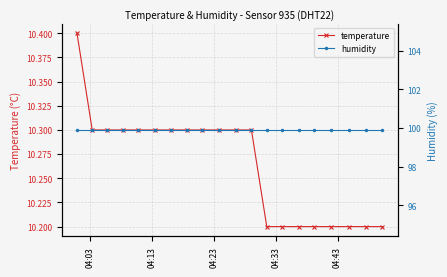

How many lines are shown in the chart?

2